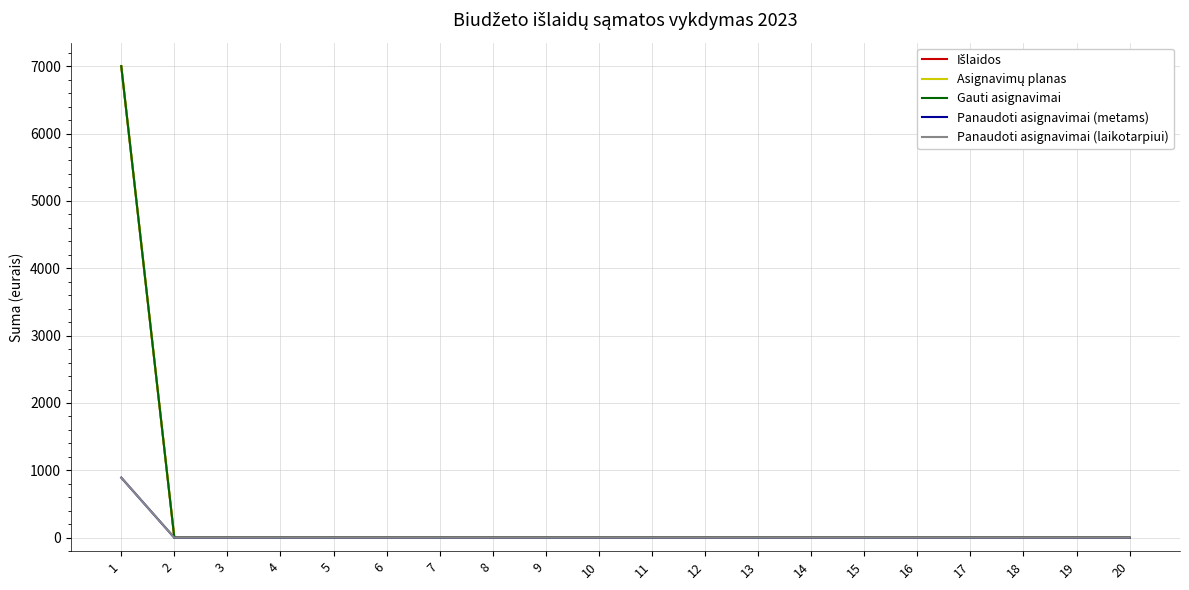

Which label corresponds to the largest value in the chart?

1